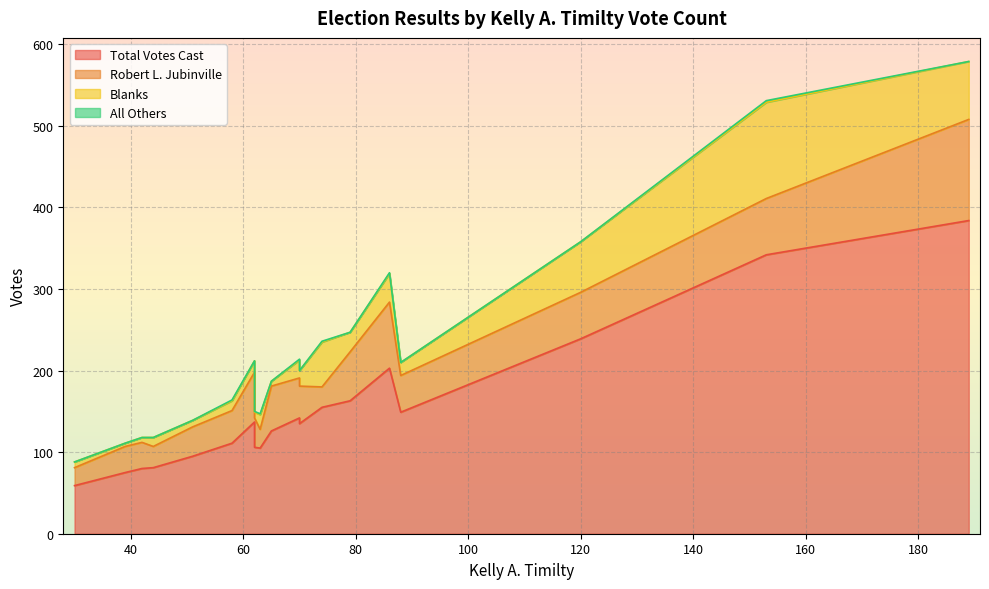

What is the sum of all Blanks values?

529